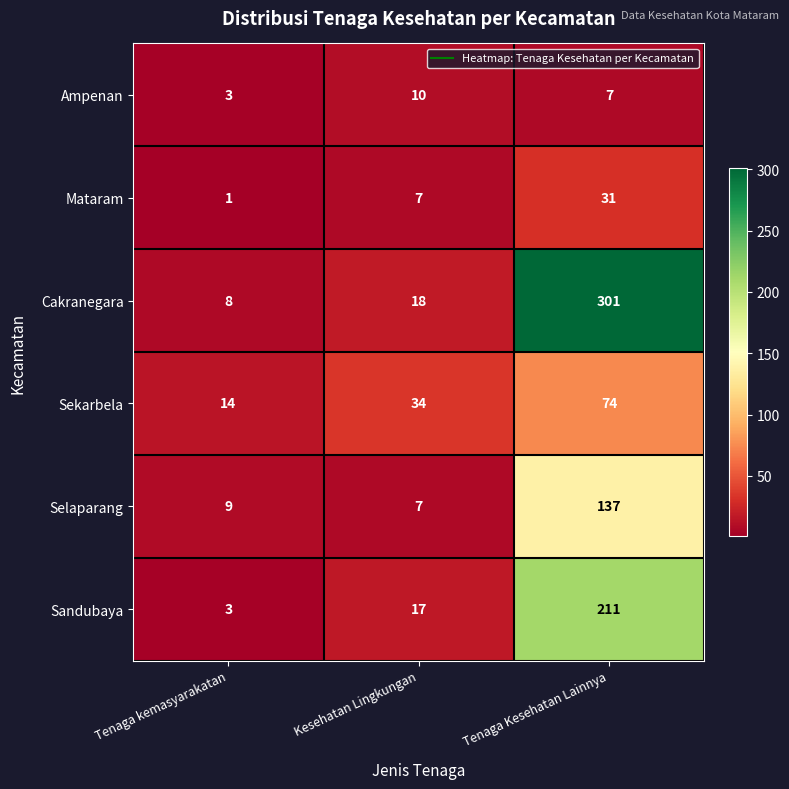

What is the difference between the Mataram values at Kesehatan Lingkungan and Tenaga Kesehatan Lainnya?

24